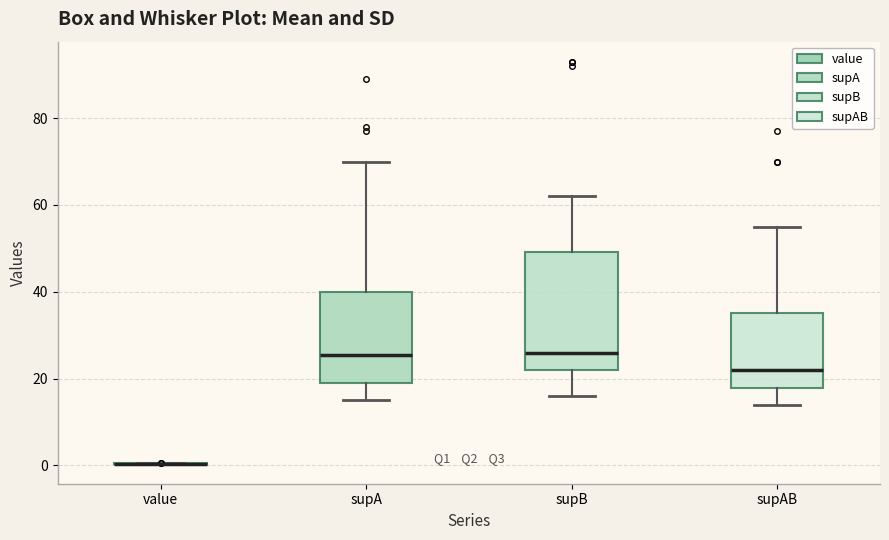

Reading left to right, read every box against the y-axis: the position of its median line, the range the box covers, and the ends of its whiskers. The values are not printed on the chart, so give them approximately, as read against the axis.

value: box collapsed to a line at 0, whiskers 0 to 0
supA: median 26, box 20 to 40, whiskers 16 to 70
supB: median 26, box 22 to 50, whiskers 16 to 62
supAB: median 22, box 18 to 36, whiskers 14 to 56